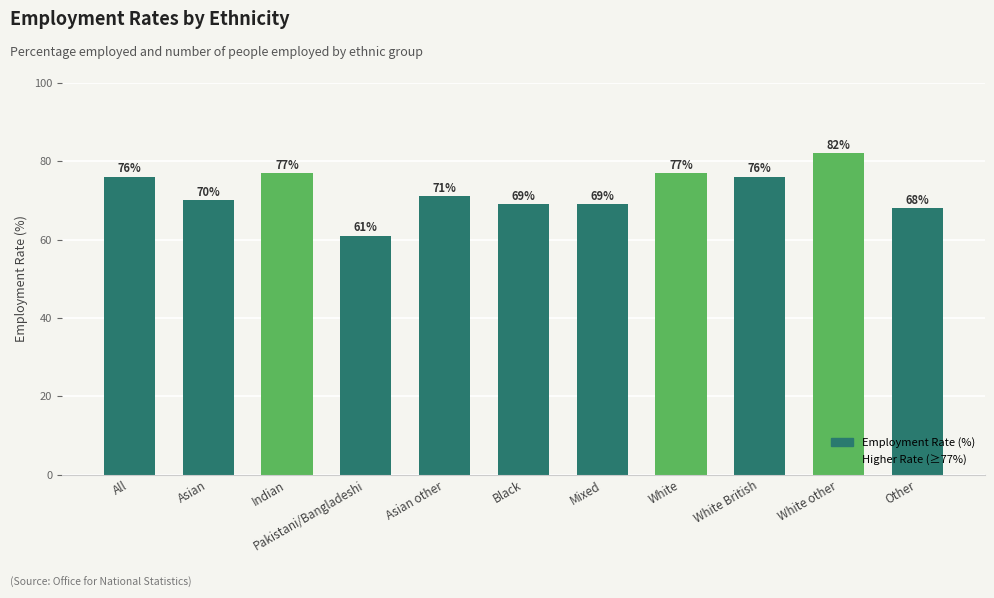

Which label corresponds to the smallest value in the chart?

Pakistani/Bangladeshi